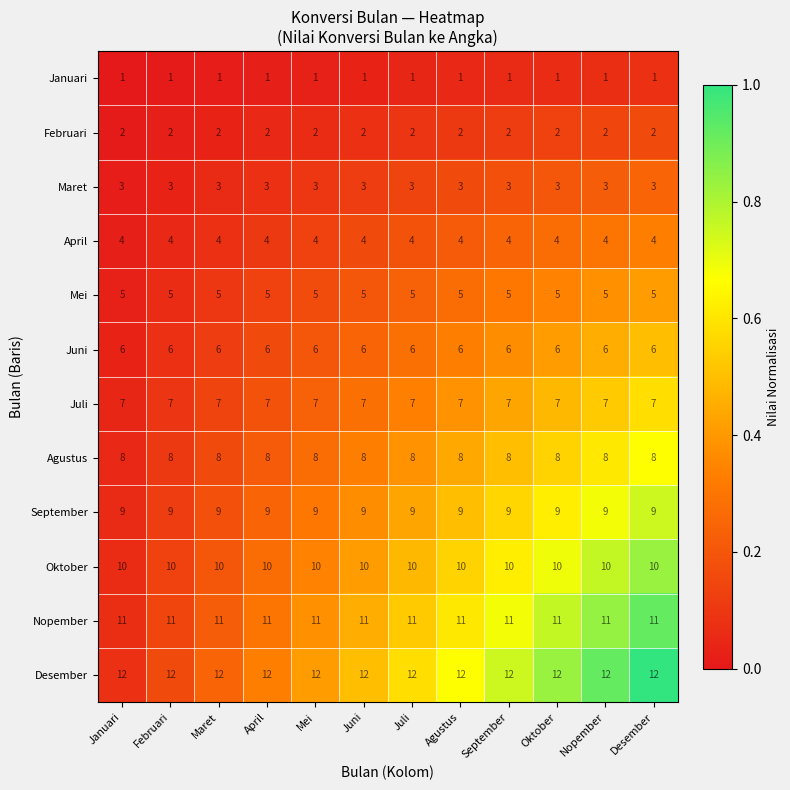

What is the sum of the September values at September and Februari?

18